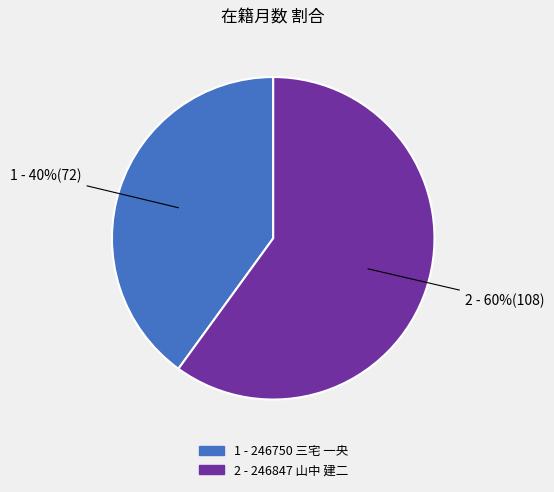

How many slices are in this pie chart?

2